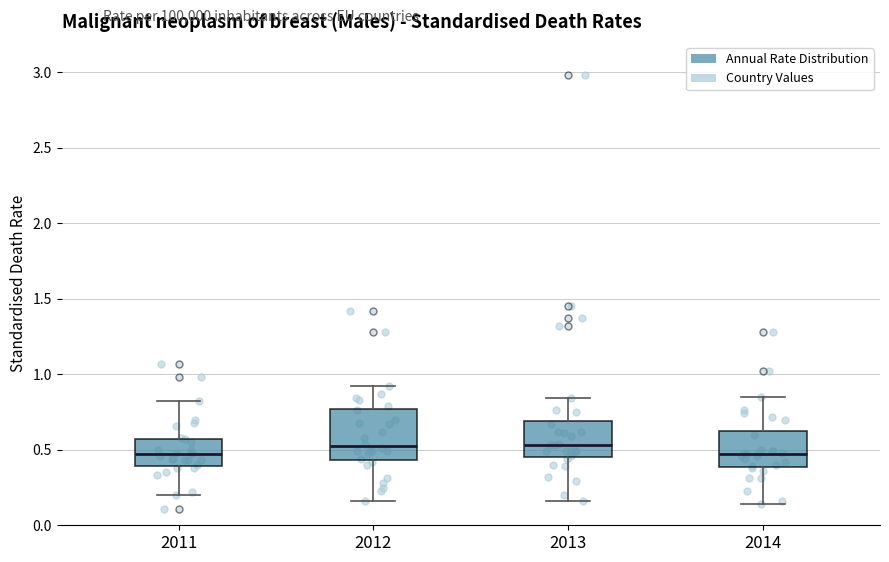

Comparing the boxes themselves (not the whiskers), which one is the tallest?

2012